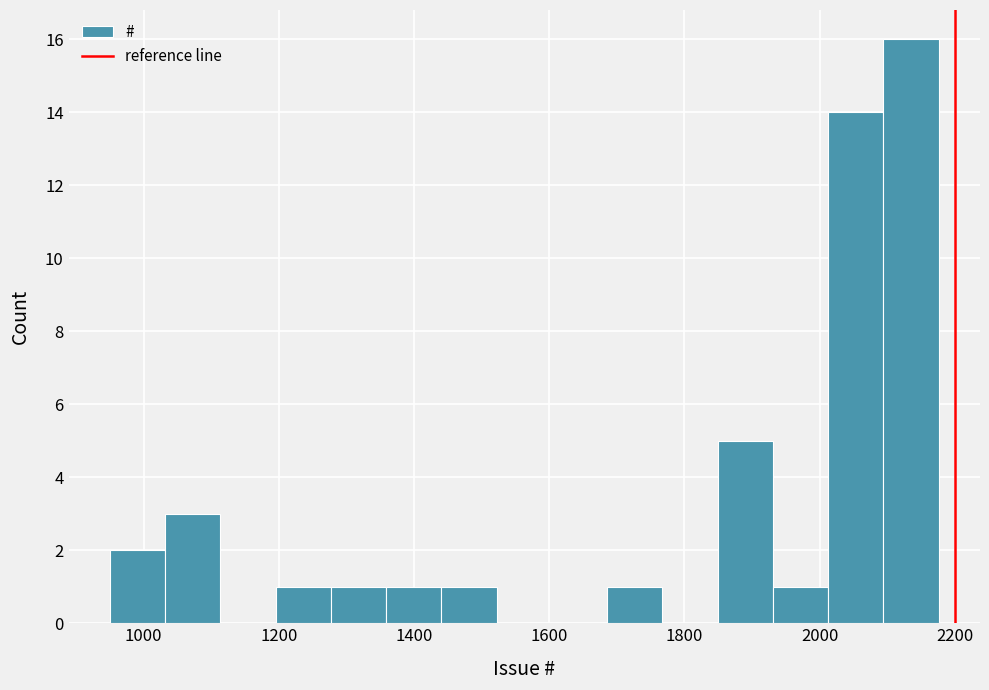

Reading left to right, list every bar in this chart as the range it spans on the x-axis followed by its height. Neither the bar edges nor the heights are printed on the chart, so give them approximately, as read against the axes.

960 to 1040: 2
1040 to 1120: 3
1120 to 1200: 0
1200 to 1280: 1
1280 to 1360: 1
1360 to 1440: 1
1440 to 1520: 1
1520 to 1600: 0
1600 to 1680: 0
1680 to 1760: 1
1760 to 1840: 0
1840 to 1940: 5
1940 to 2020: 1
2020 to 2100: 14
2100 to 2180: 16